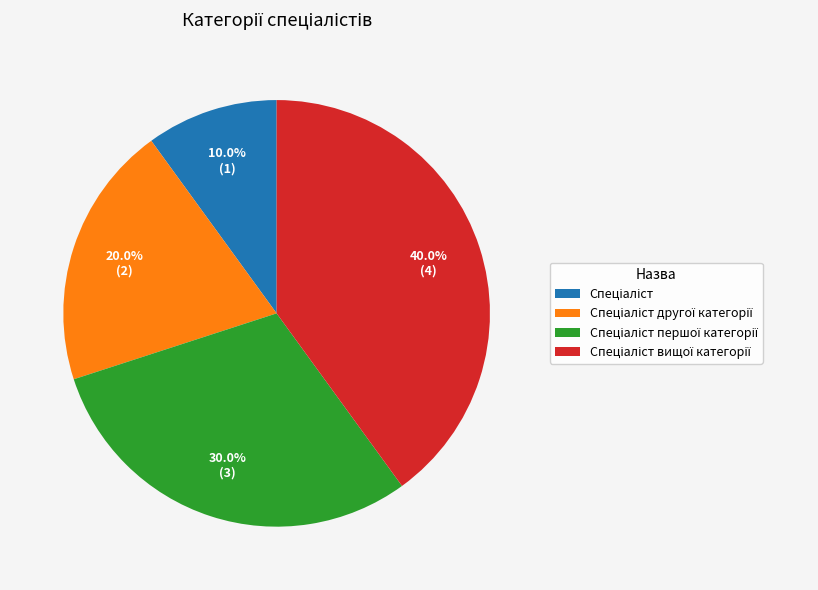

To the nearest percent, what is the difference between the largest and smallest slice percentages?

30%